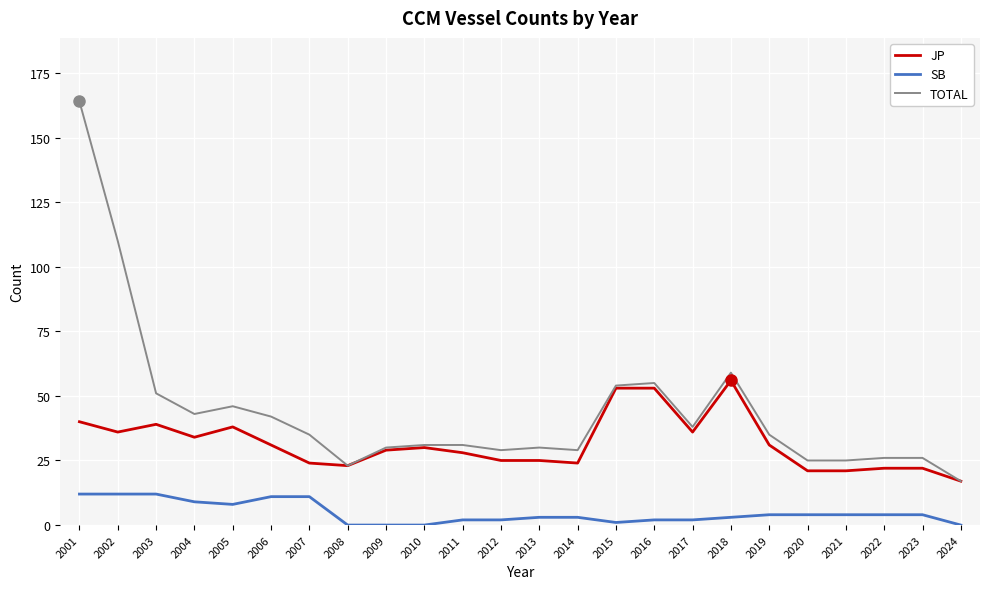

Rank the series by their maximum value, from lowest to highest.

SB, JP, TOTAL